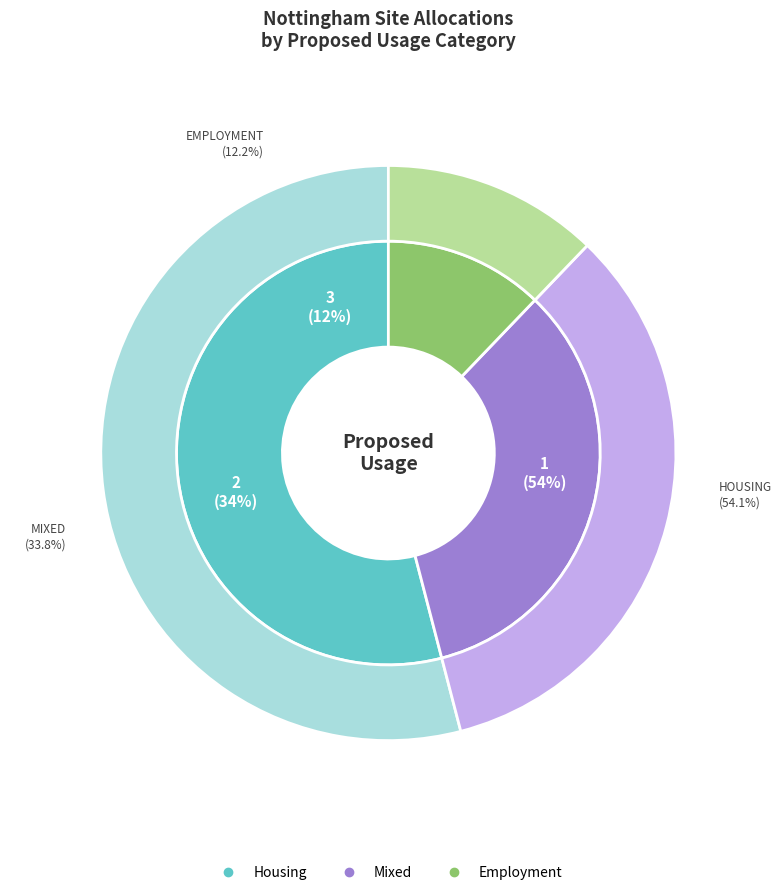

To the nearest percent, what is the average slice percentage?

33%